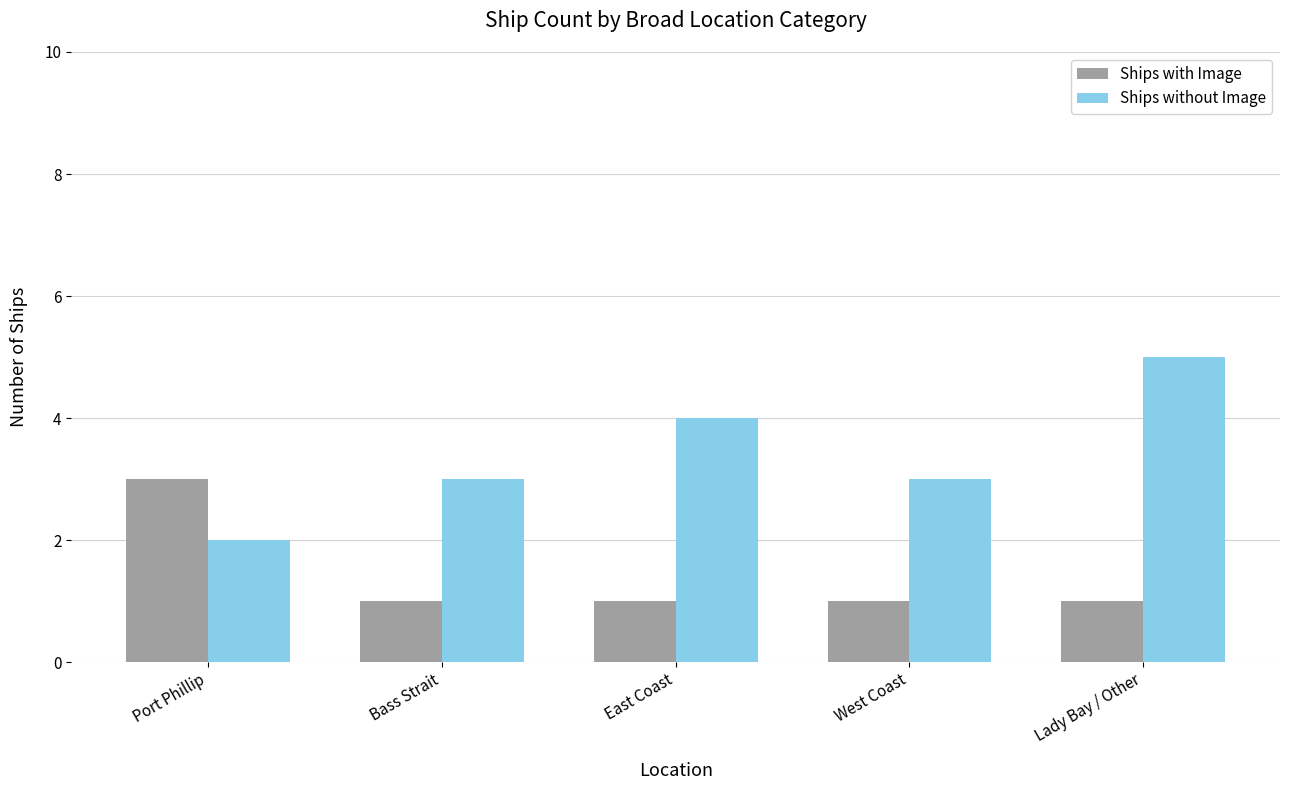

What is the total value across all series at Port Phillip?

5